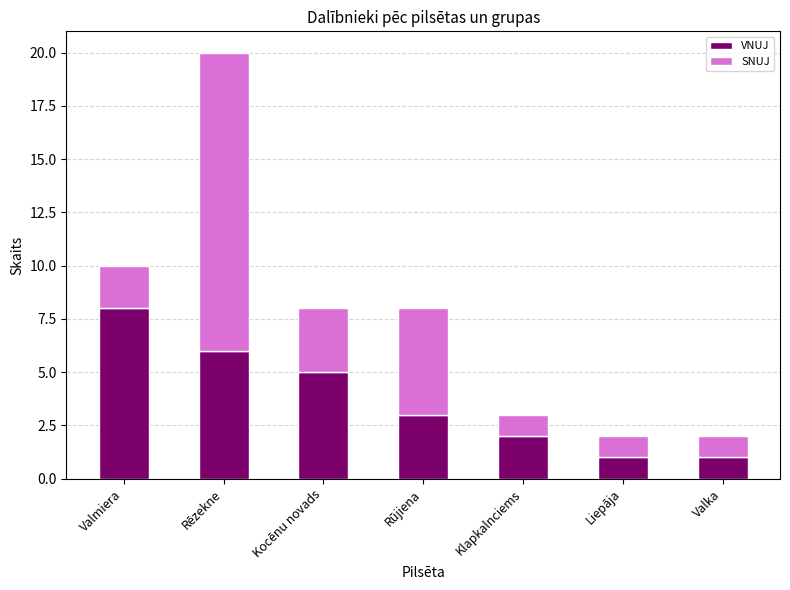

What is the difference between the maximum and second lowest values in the VNUJ series?

7